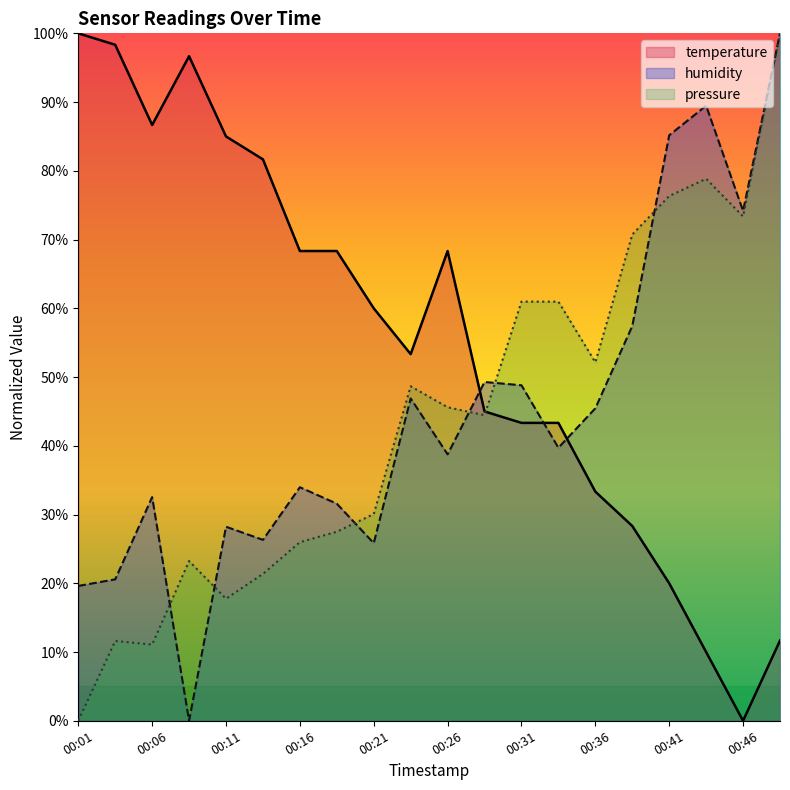

True or false: humidity has a value of 47.5 at 00:06.

False